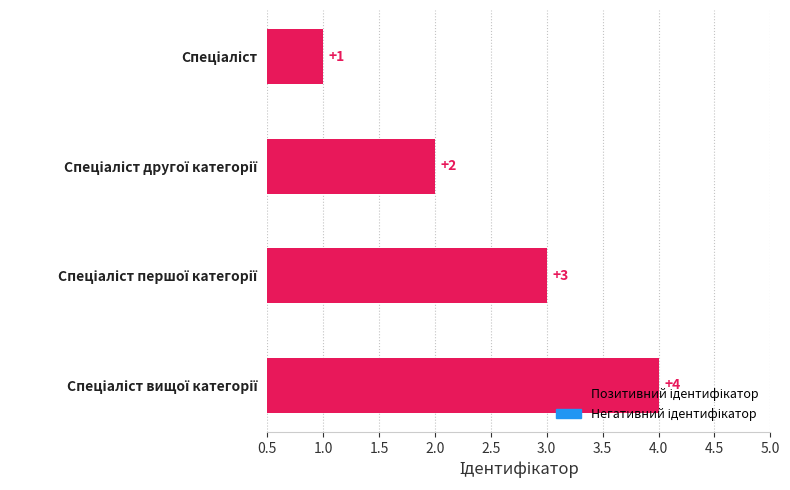

What is the value of the 2nd bar from the top?

2